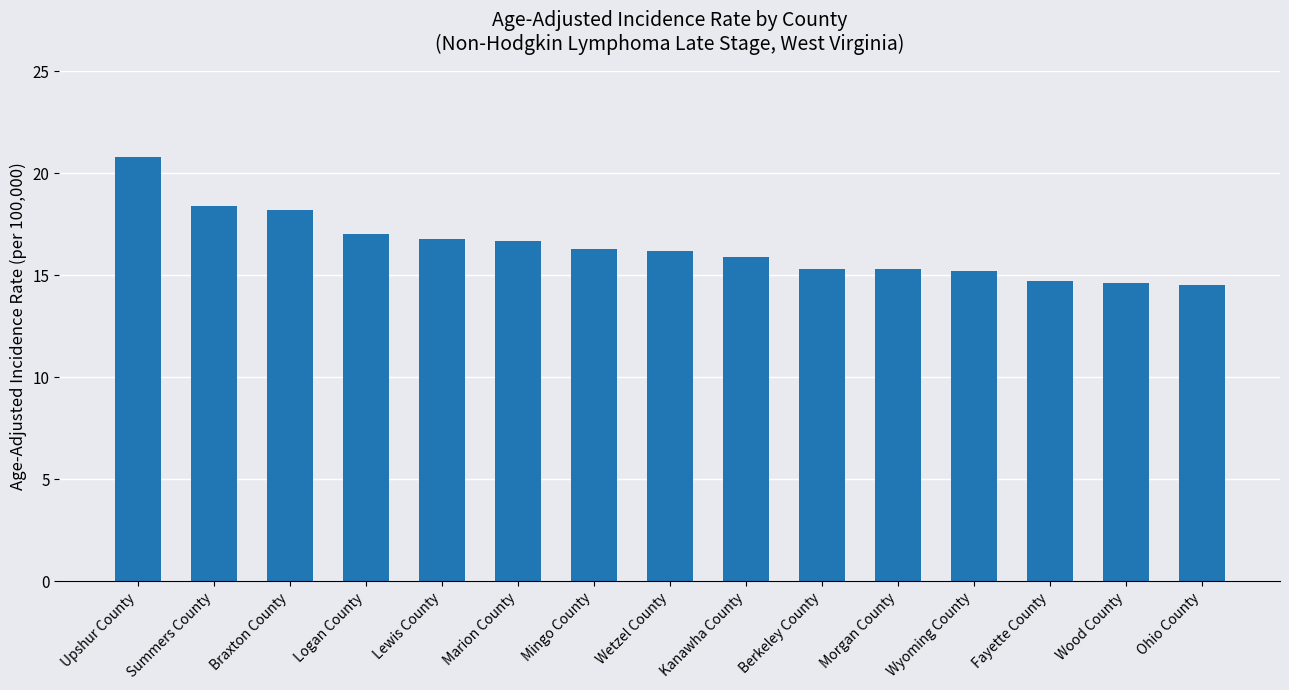

Approximately how many times larger is the value at Wetzel County compared to Morgan County?

1.1